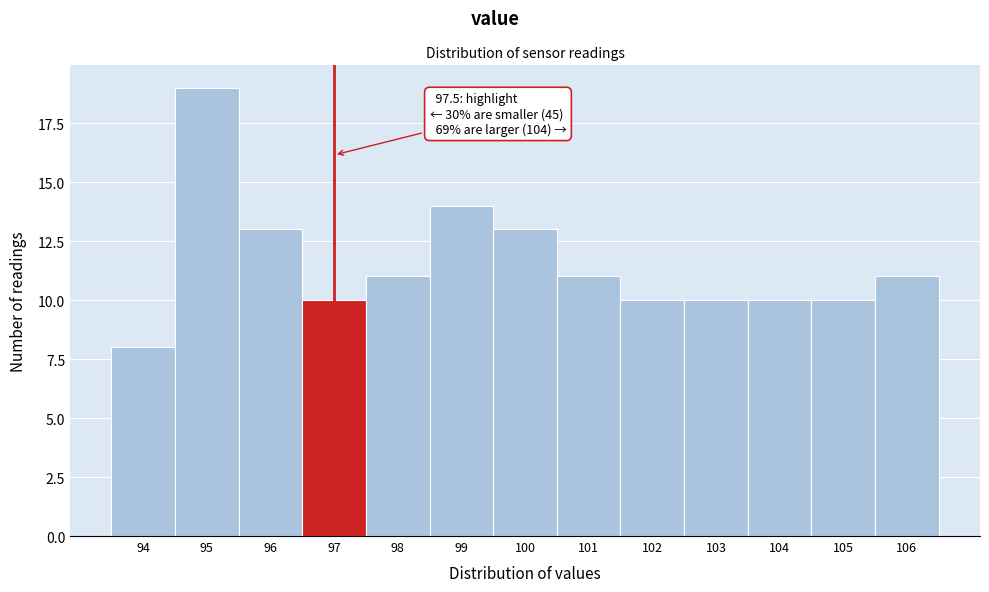

Reading right to left, what are all the values shown in this chart?

106=11	105=10	104=10	103=10	102=10	101=11	100=13	99=14	98=11	97=10	96=13	95=19	94=8